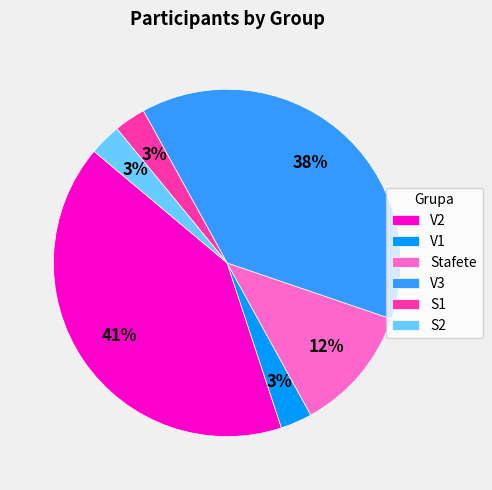

The V3 slice represents 25% of the pie. True or false?

False